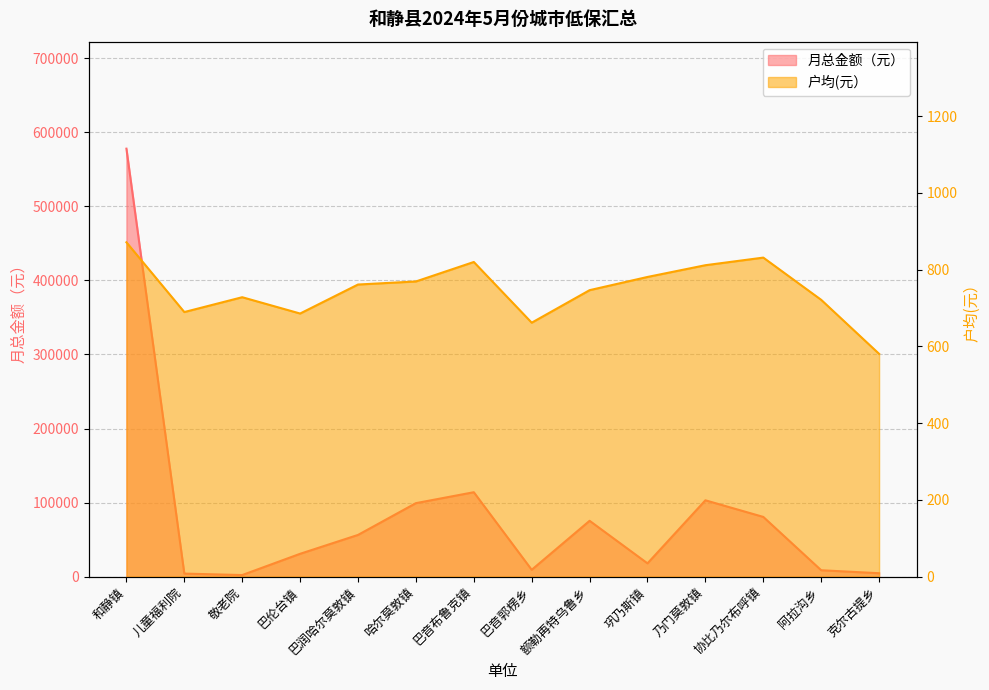

True or false: 户均(元） and 月总金额（元） cross at least once.

False